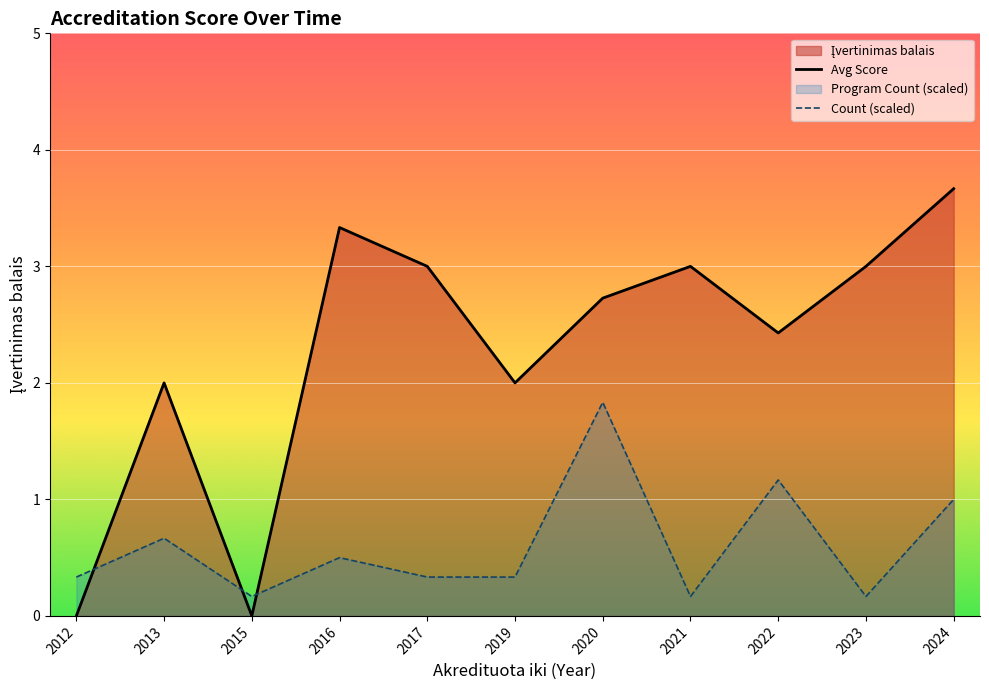

Where do Count (scaled) and Avg Score first cross each other?

2012 and 2013